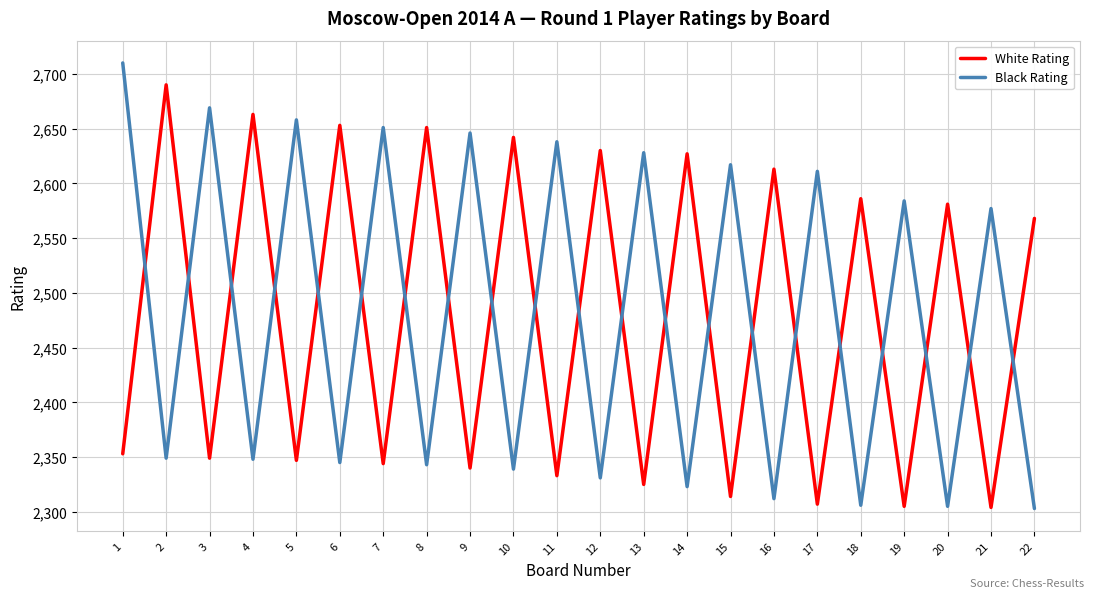

Rank the series by their maximum value, from highest to lowest.

Black Rating, White Rating